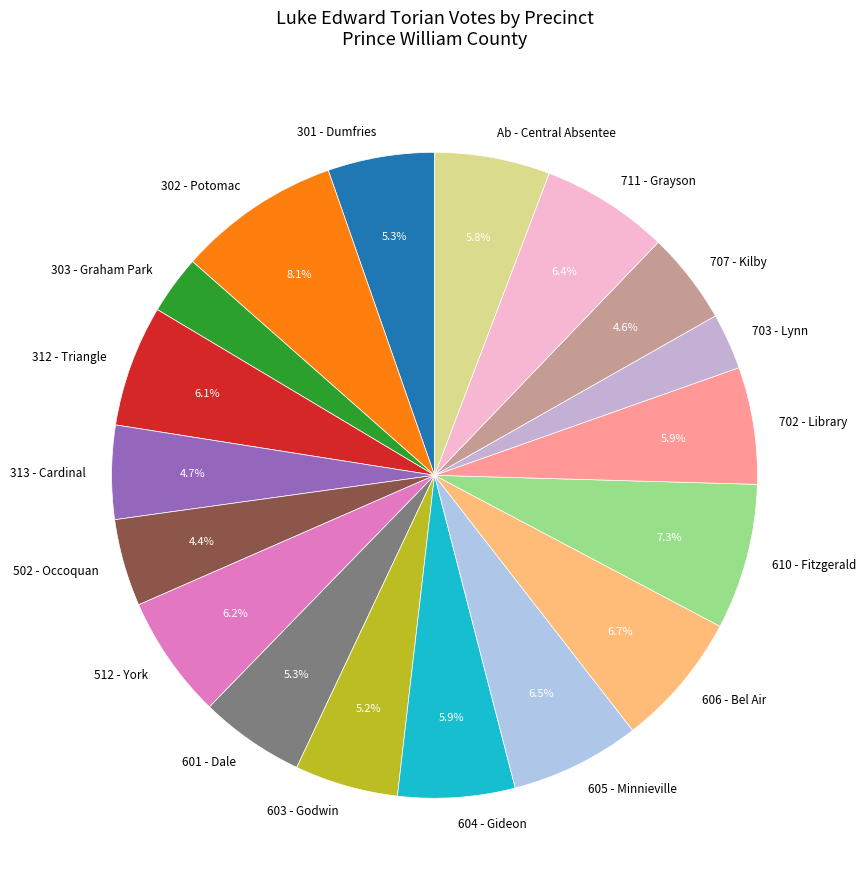

Is there any slice that represents more than half of the pie?

No